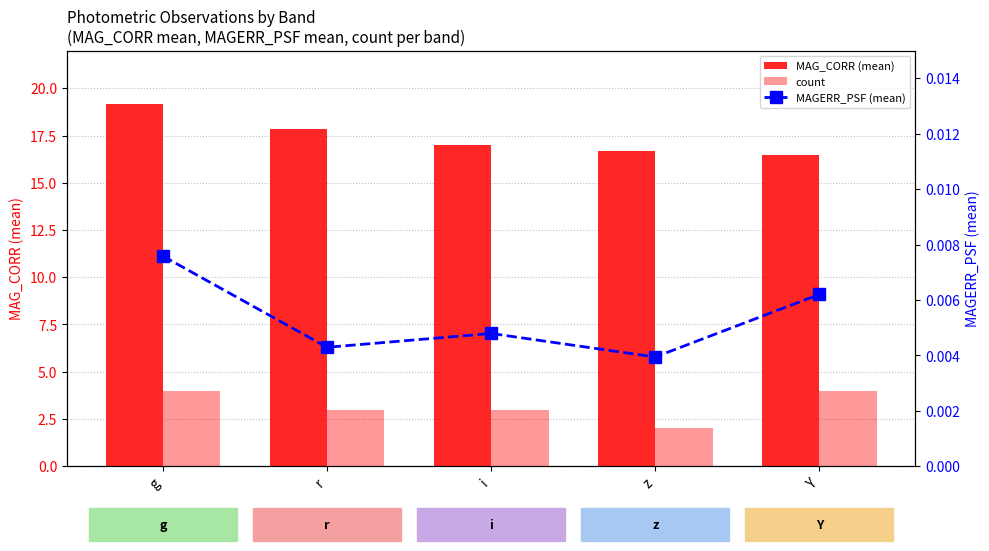

Rank the series at i from highest to lowest value.

MAG_CORR (mean), count, MAGERR_PSF (mean)